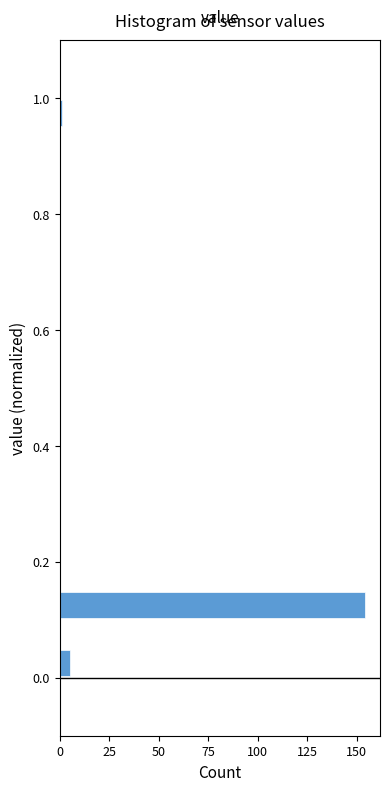

Around what value on the y-axis is the longest bar? Give the approximate position of its centre, as read against the axis.

0.12